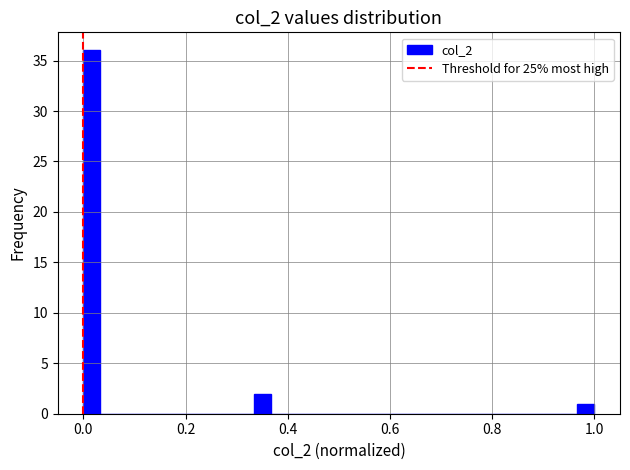

Read against the x-axis, roughly where is the centre of the tallest bar?

0.02